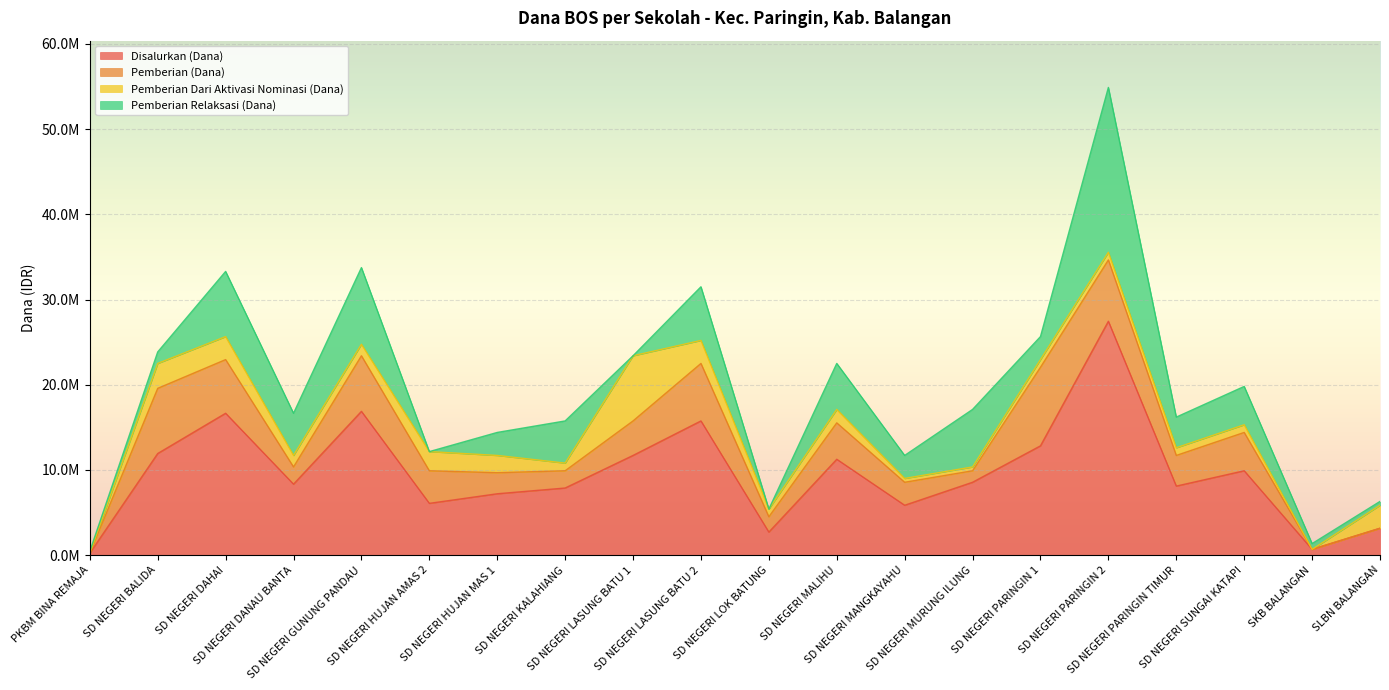

What is the difference between the second highest and minimum values in the Pemberian Relaksasi (Dana) series?

9000000